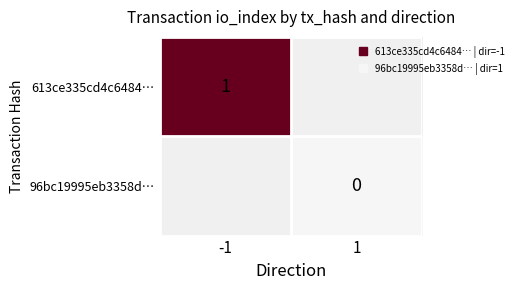

Which has a higher value, -1 or 1?

1